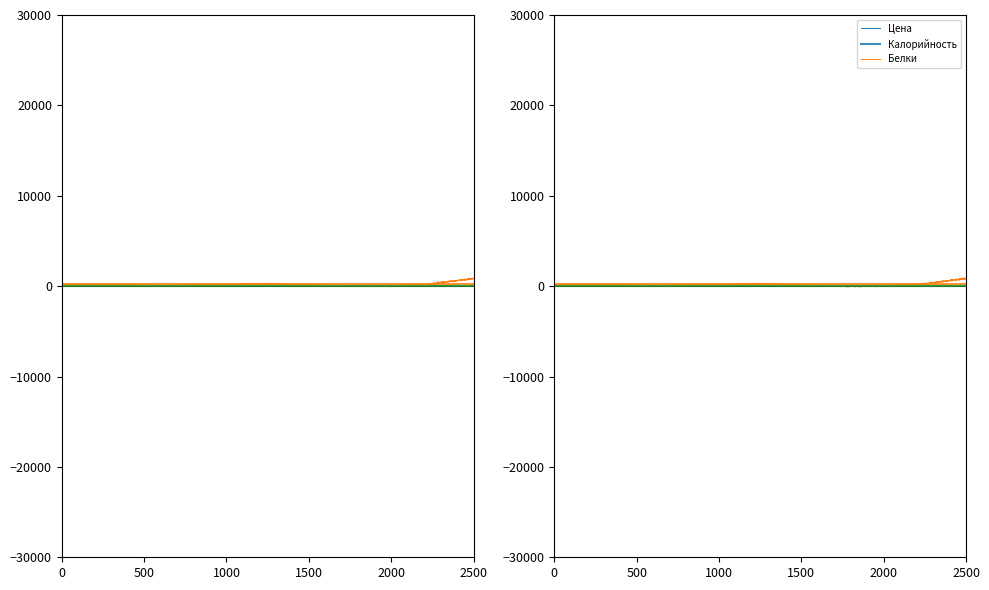

How many interior local valleys does the Калорийность series have?

2